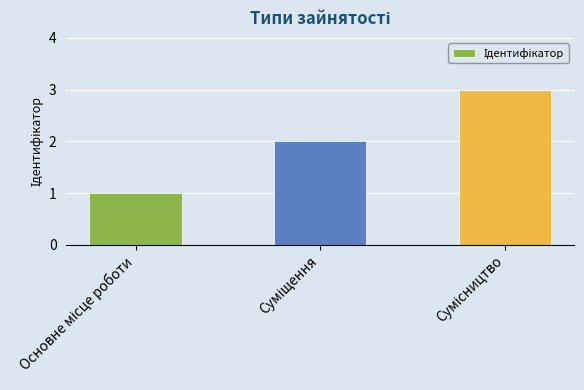

How many values are below 2?

1